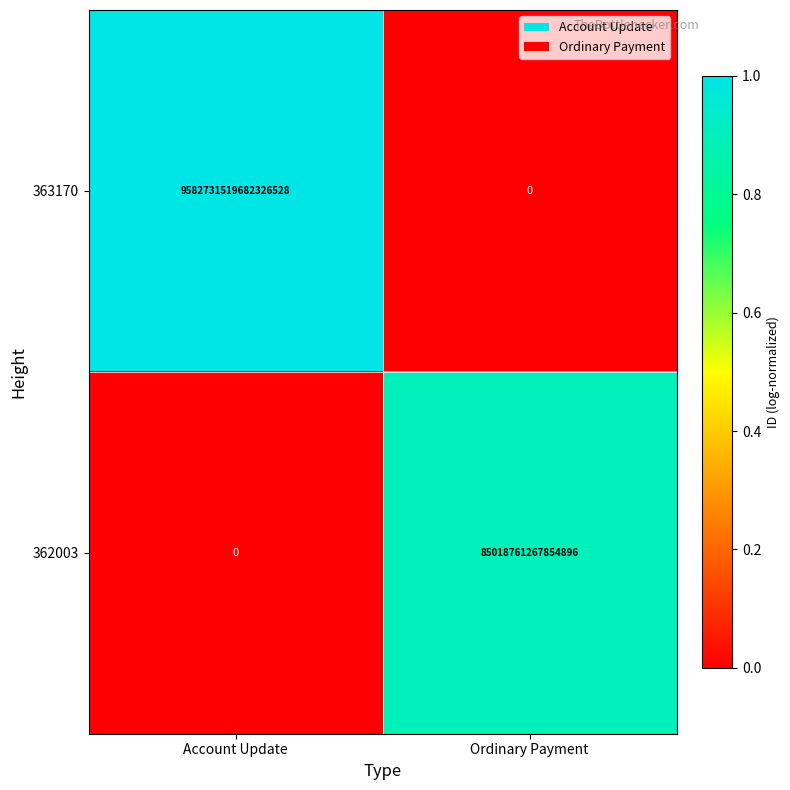

At which label is 362003 closest to 42509380633927448?

Account Update